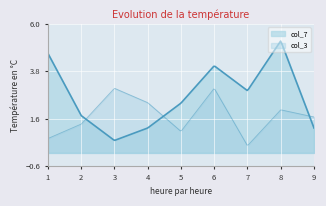

How many lines are shown in the chart?

2